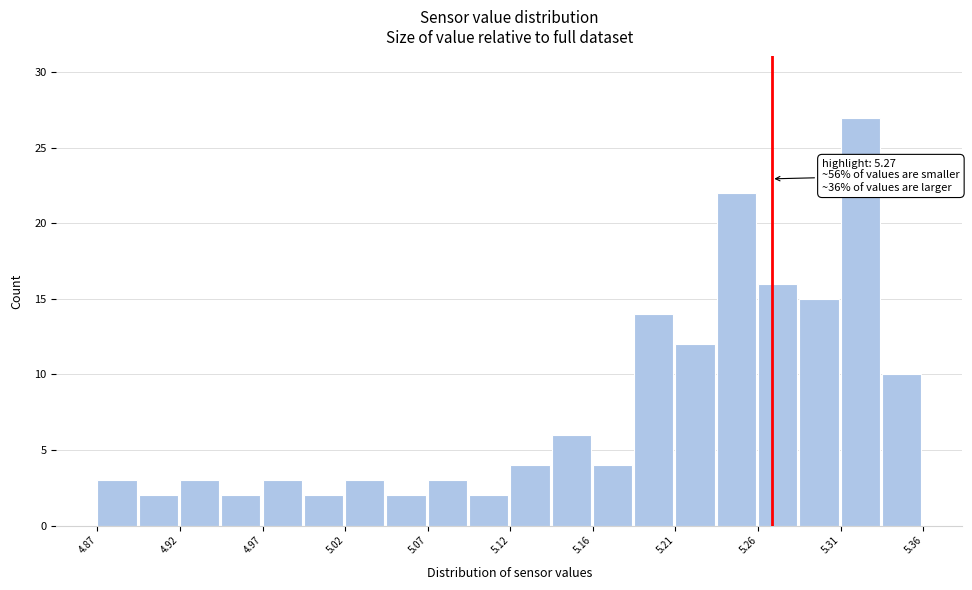

Which range on the x-axis has the tallest bar?

5.310 to 5.335